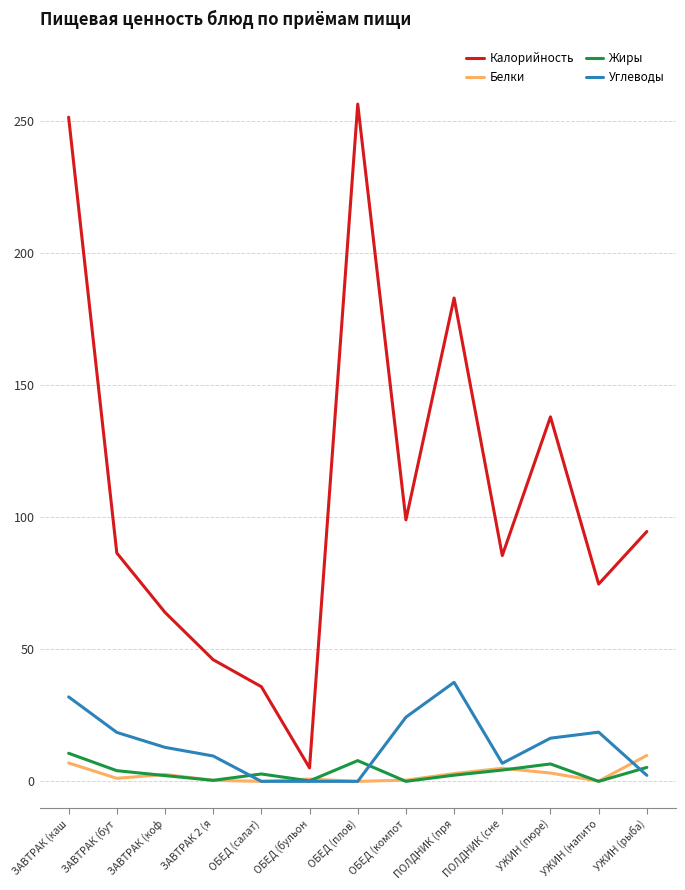

What is the highest value of the Углеводы series?

37.5